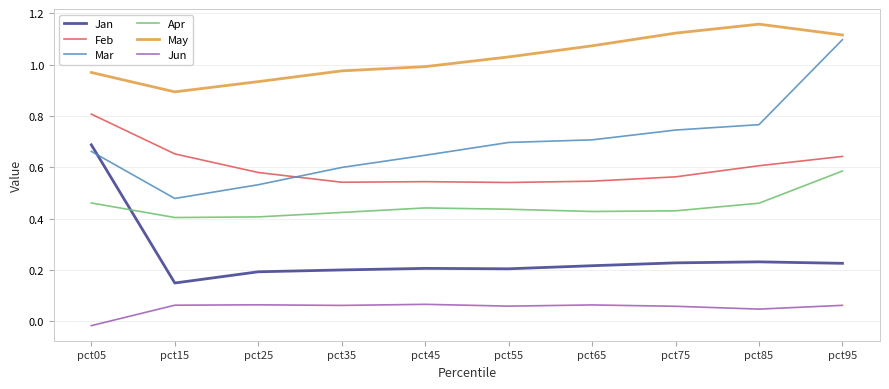

Does the chart have visible grid lines?

Yes